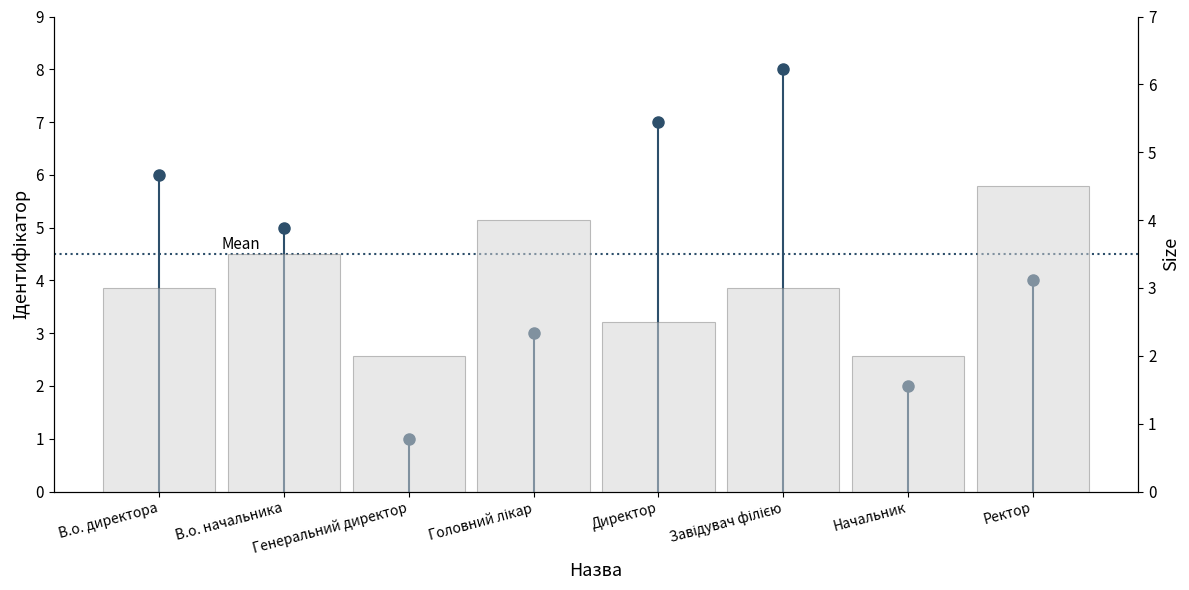

Approximately how many times larger is the value at Генеральний директор compared to Завідувач філією?

0.7